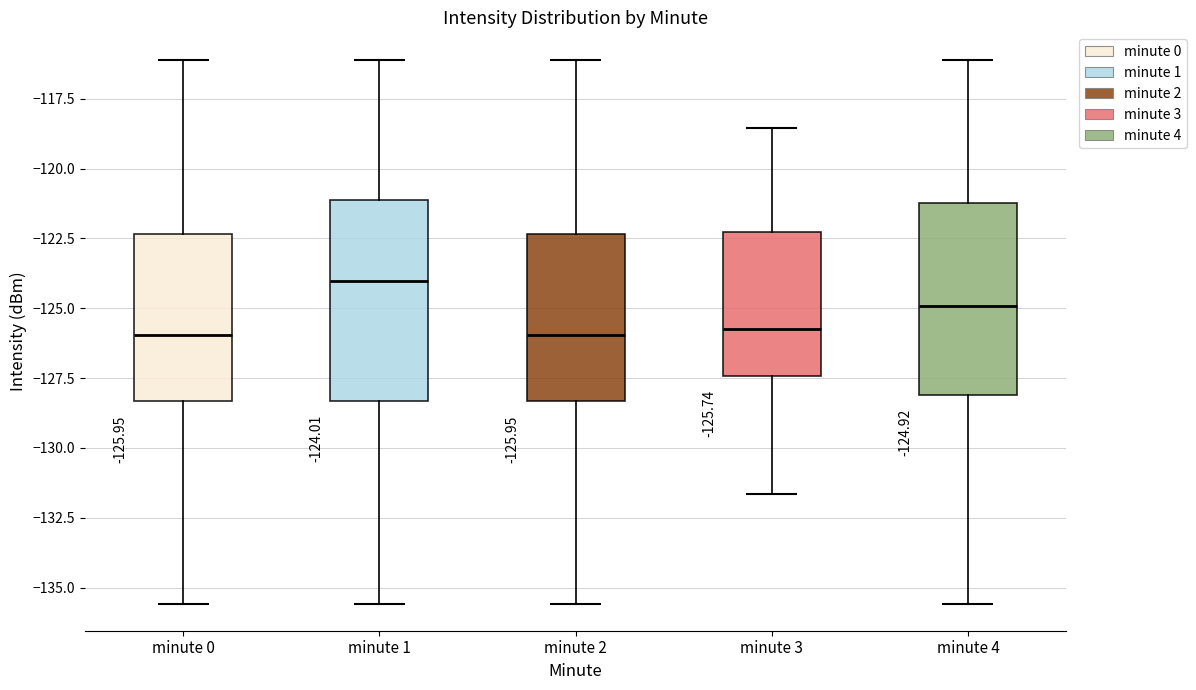

Which box's median line is the highest?

minute 1